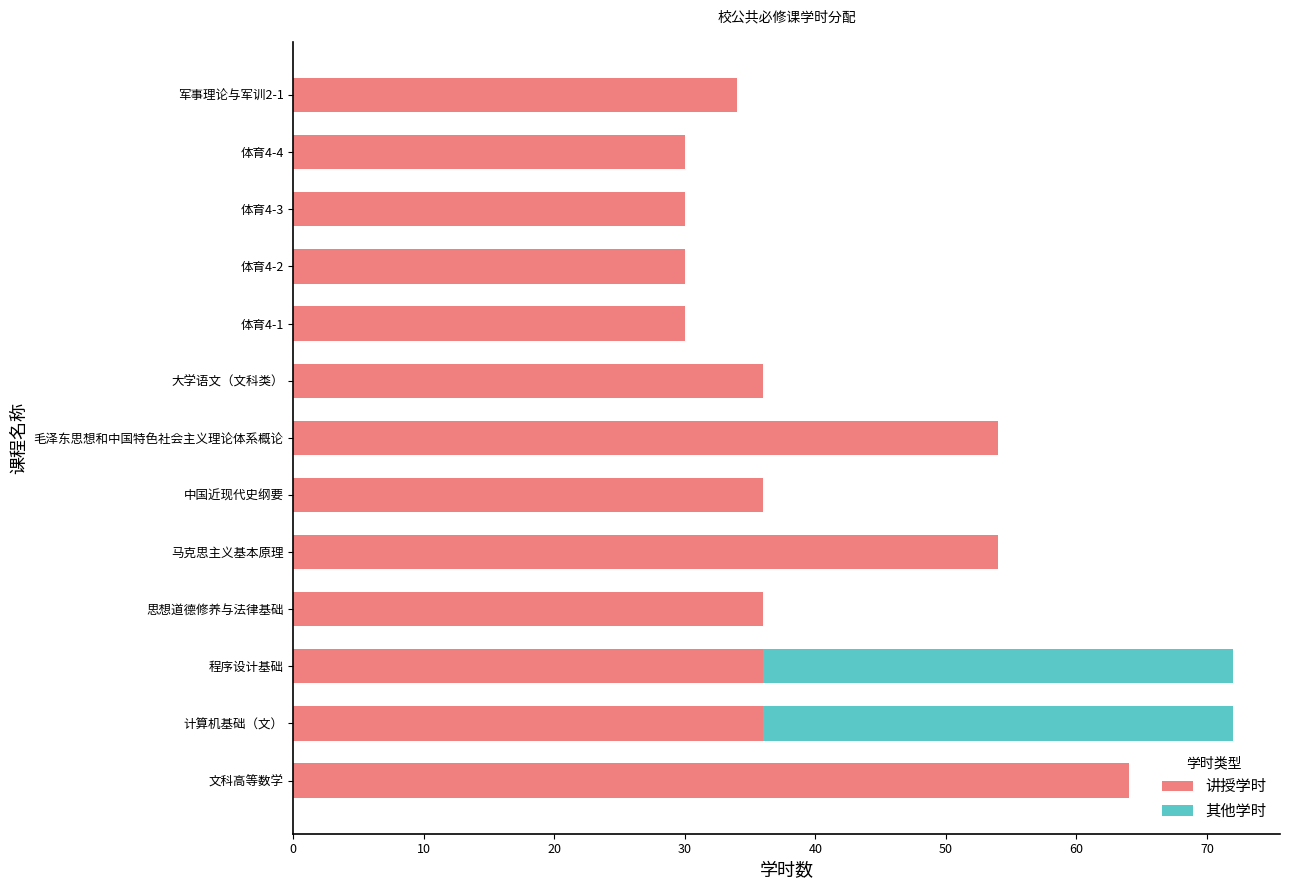

What is the highest value of the 讲授学时 series?

64